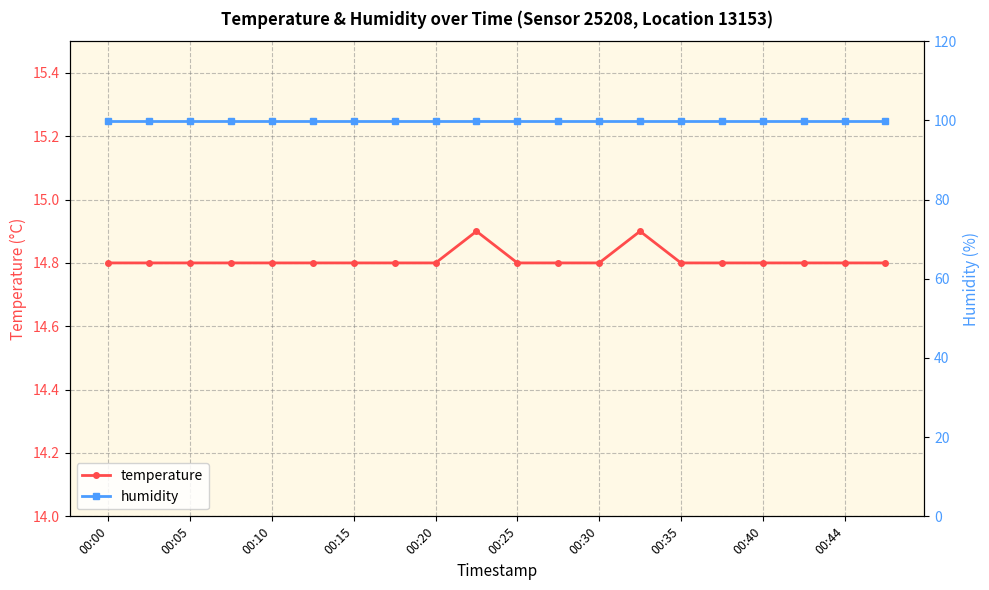

Rank the series by their average value, from highest to lowest.

humidity, temperature